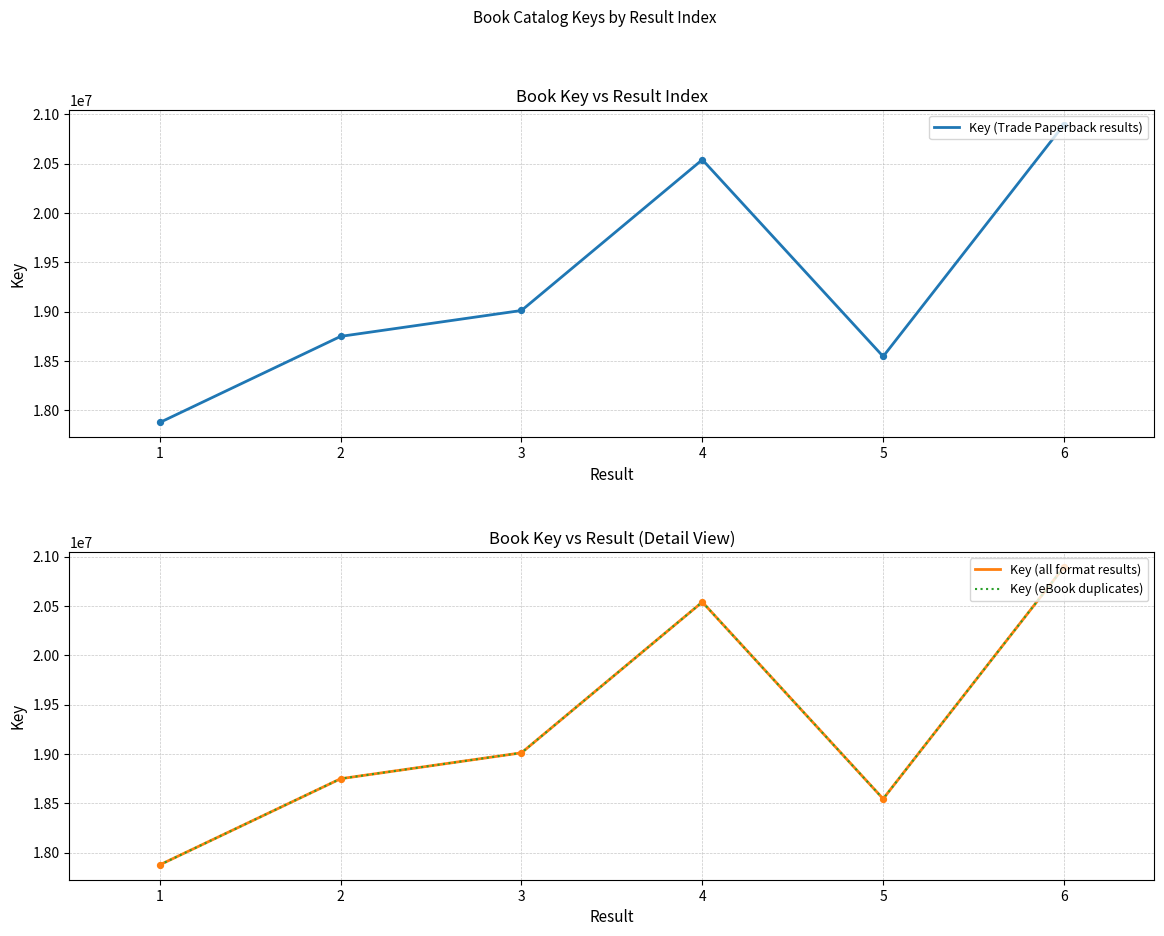

At how many categories does at least one series exceed 20694269?

1